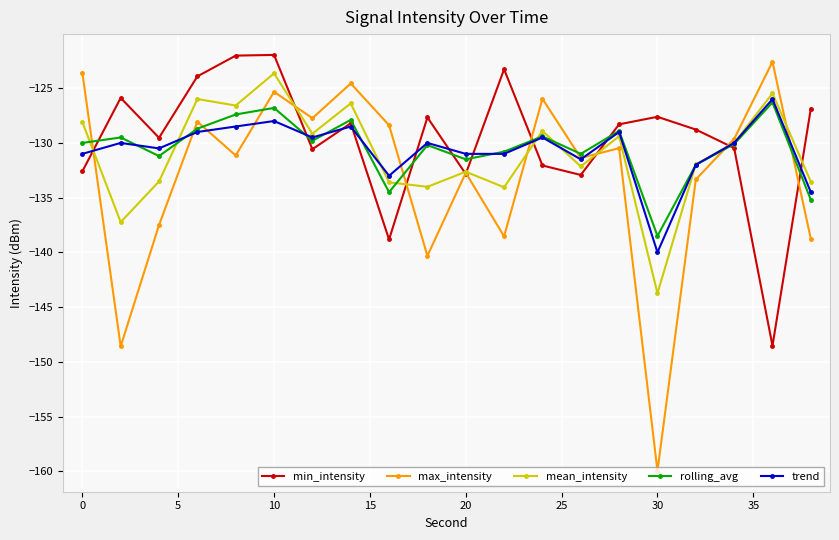

What are all the series names shown in the legend?

min_intensity, max_intensity, mean_intensity, rolling_avg, trend